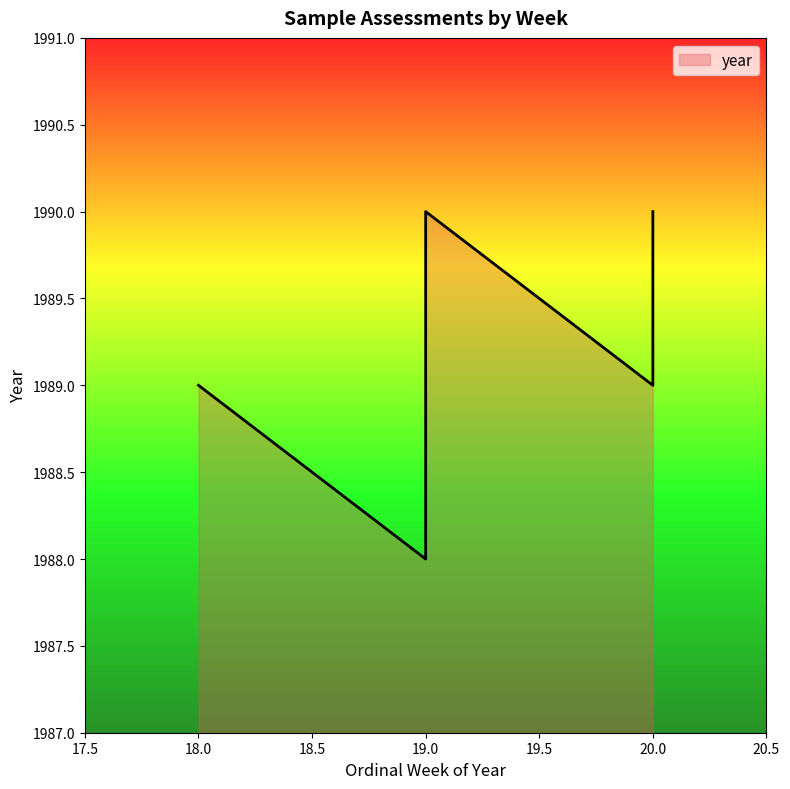

True or false: the data shows 1988 at 19.

True